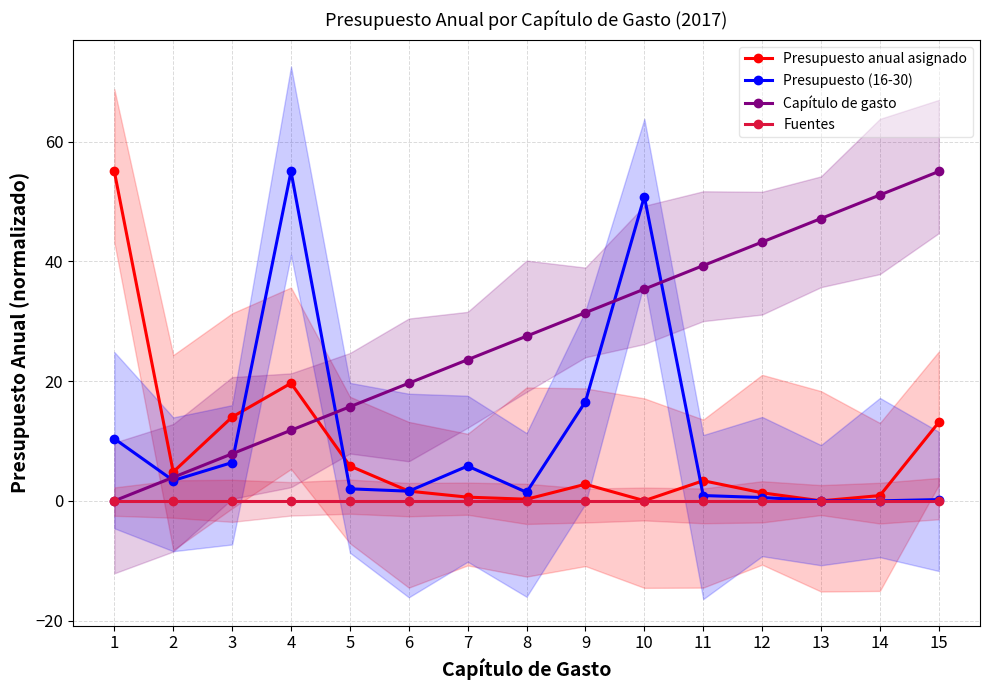

The value of Presupuesto anual asignado at 14 is 0.9. True or false?

True